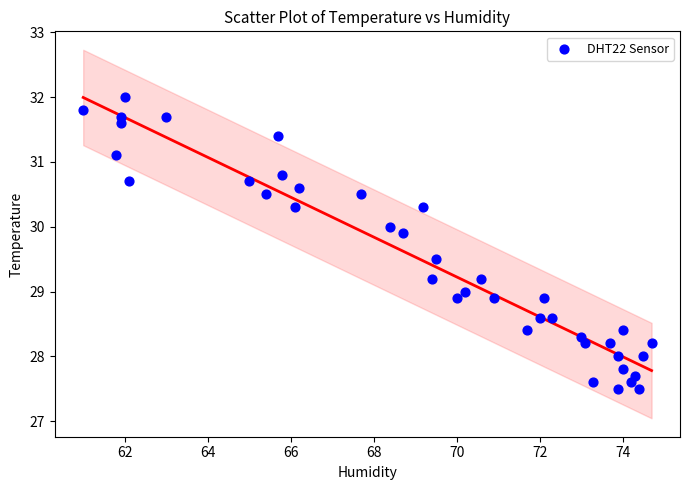

What is the range of X values (max minus min)?

13.7